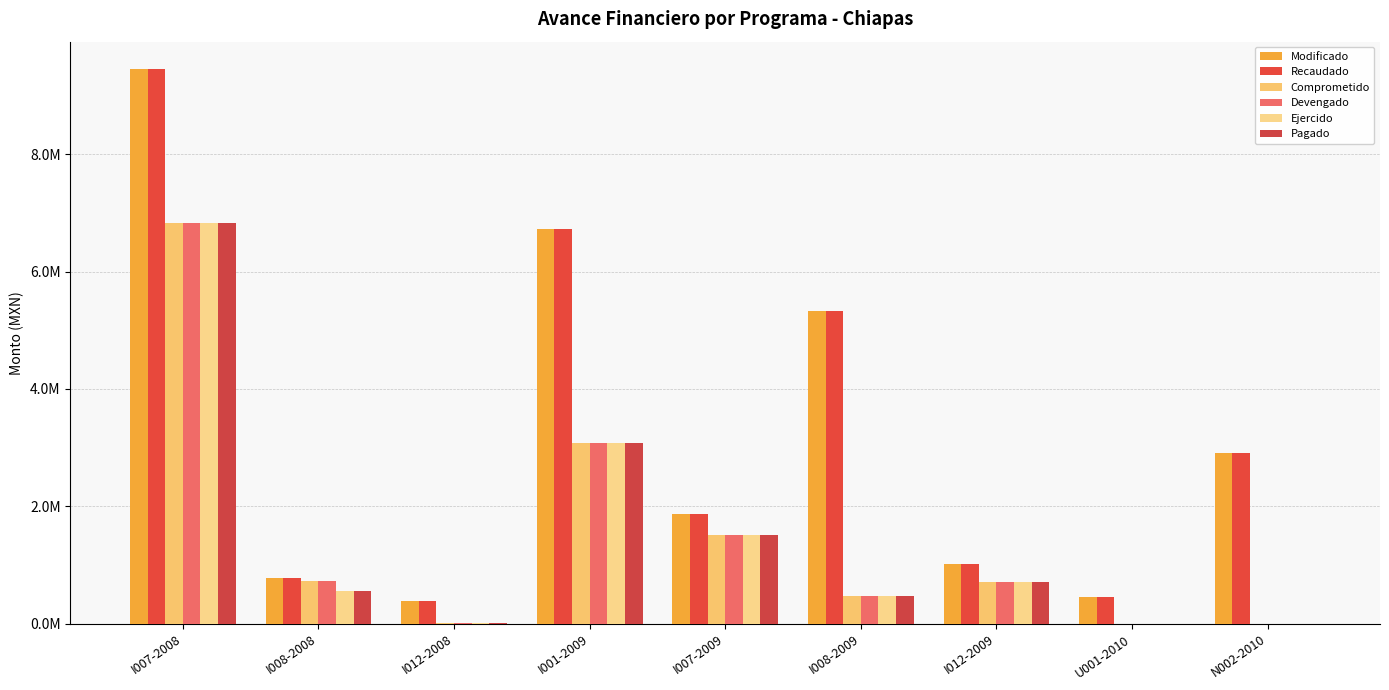

What is the difference between the maximum and minimum values in the Recaudado series?

9052078.9